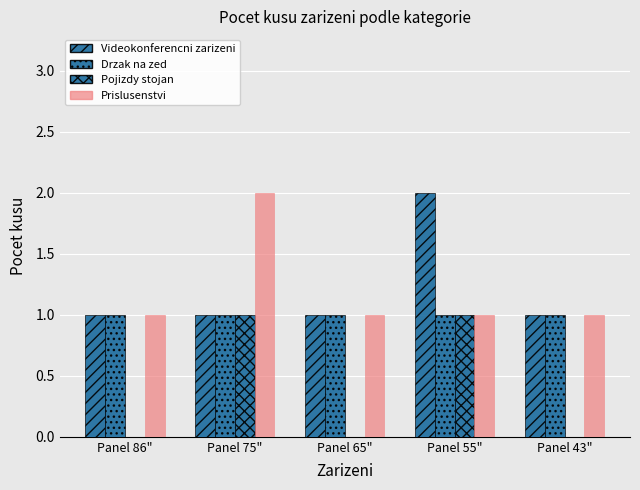

How many data points does each series have?

5